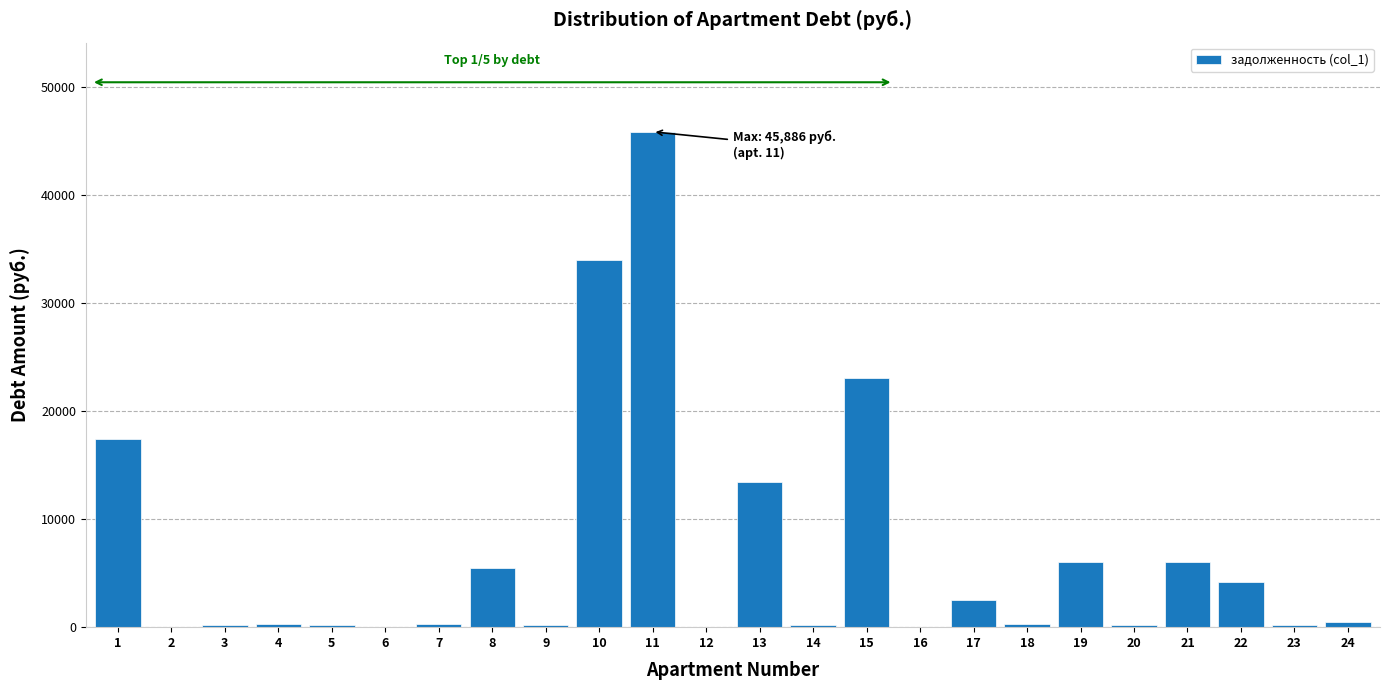

What is the greatest value displayed?

45885.7